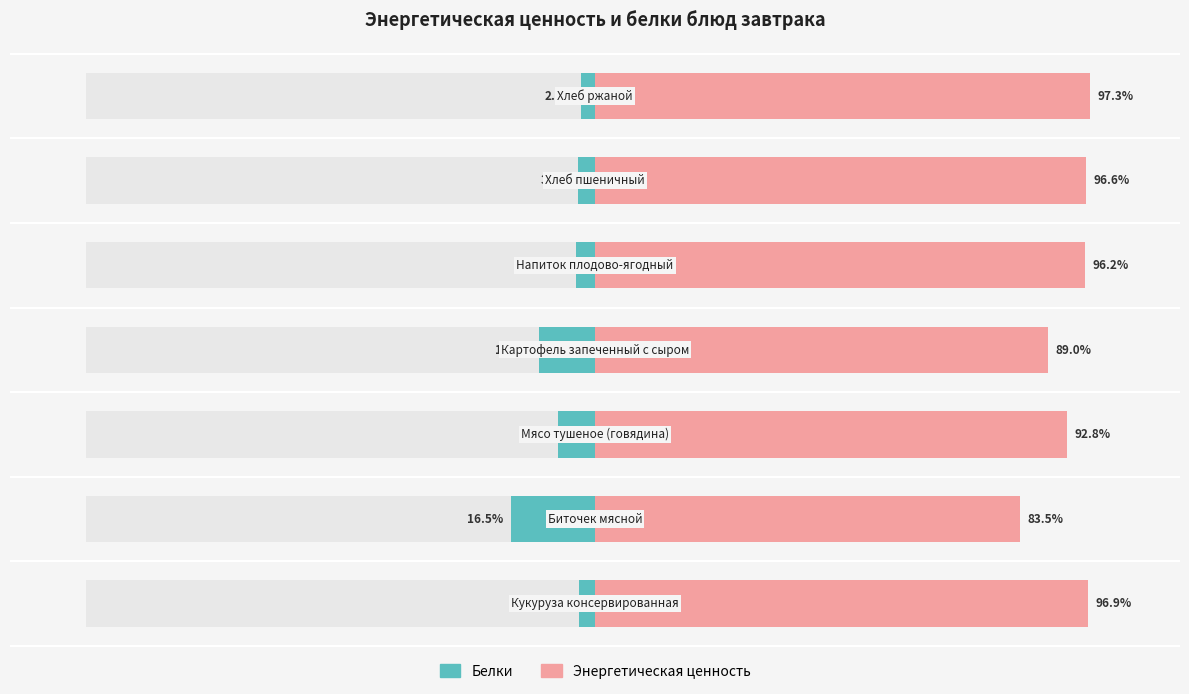

Rank the series at 5 from highest to lowest value.

Энергетическая ценность, Белки